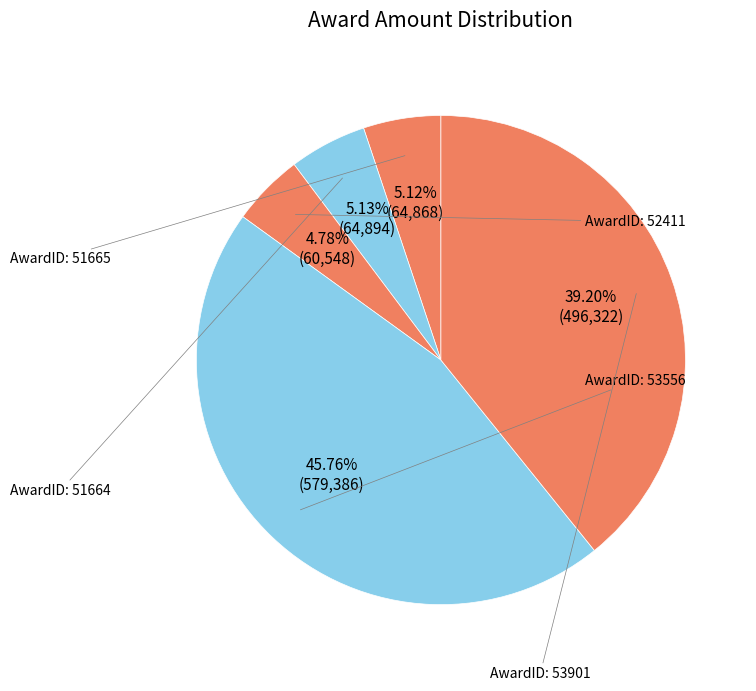

Count the number of slices in the pie.

5